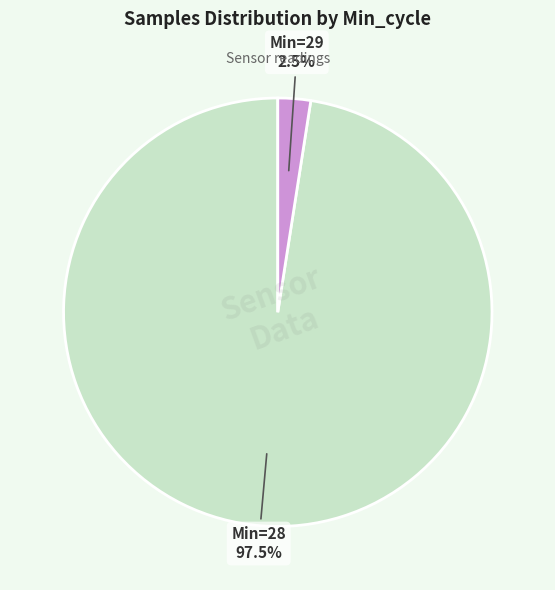

Does any single category account for the majority?

Yes